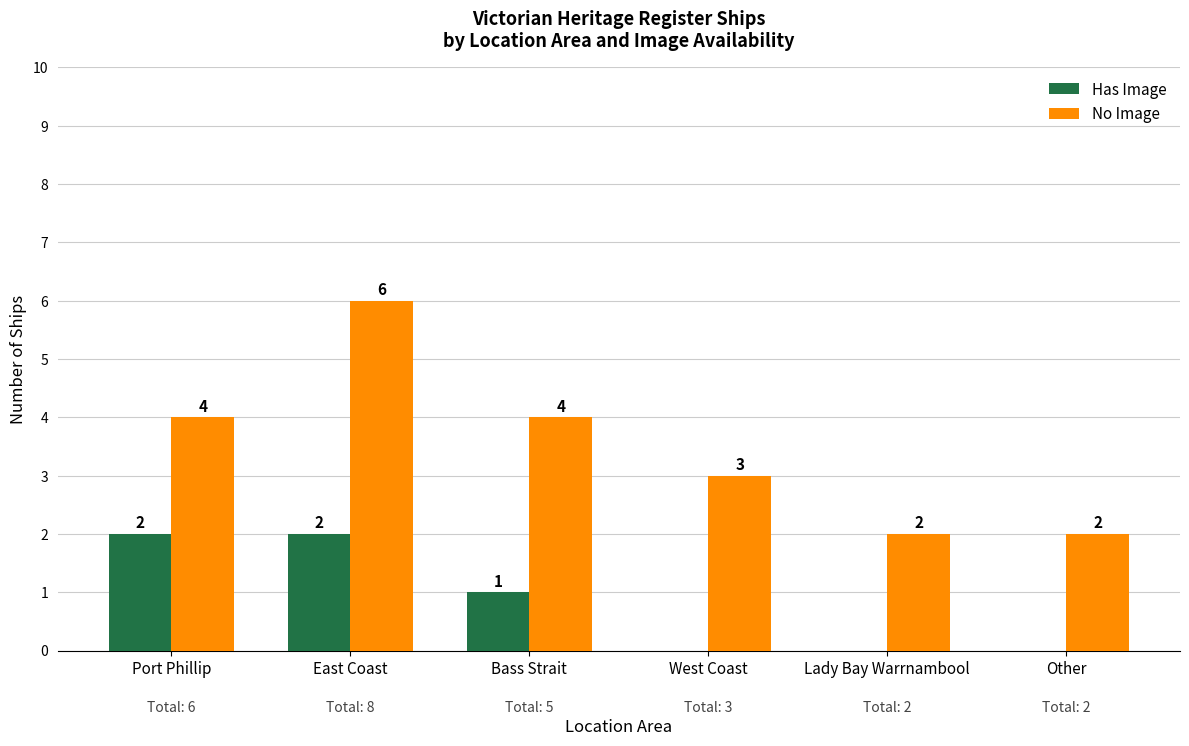

What is the total value across all series at Bass Strait?

5